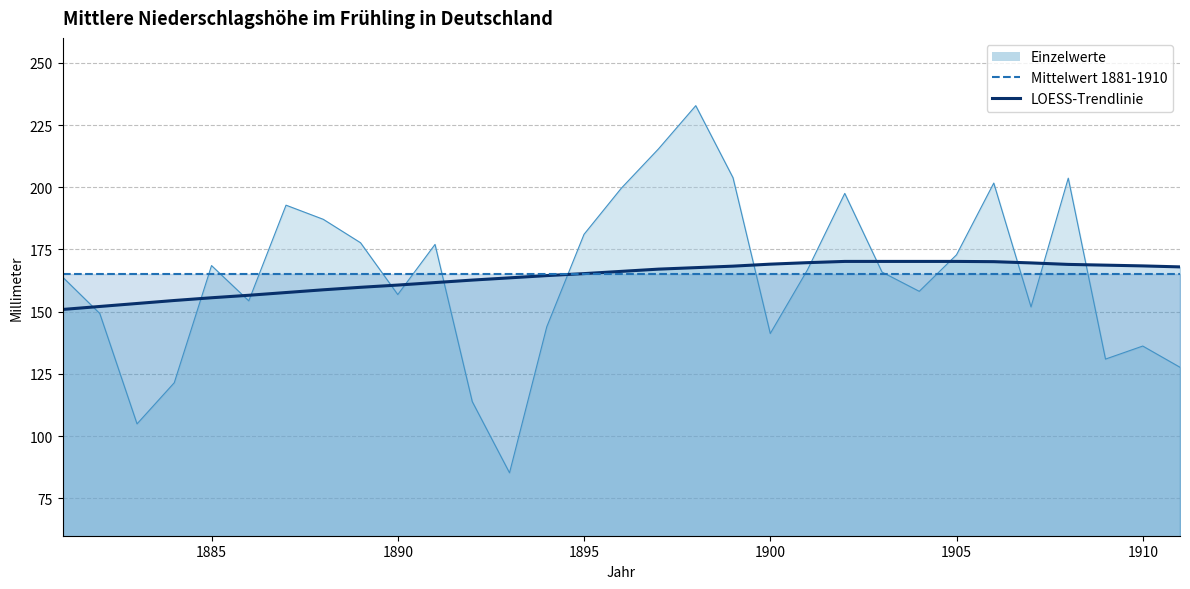

True or false: LOESS-Trendlinie has more than 2 points higher than both neighbors.

False